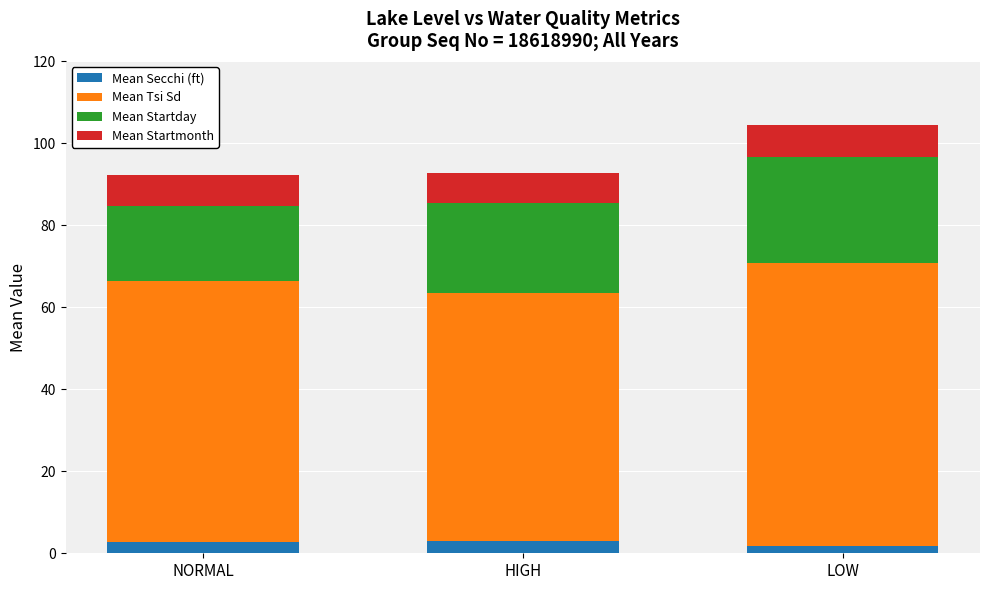

At which category is the sum across all series the highest?

LOW